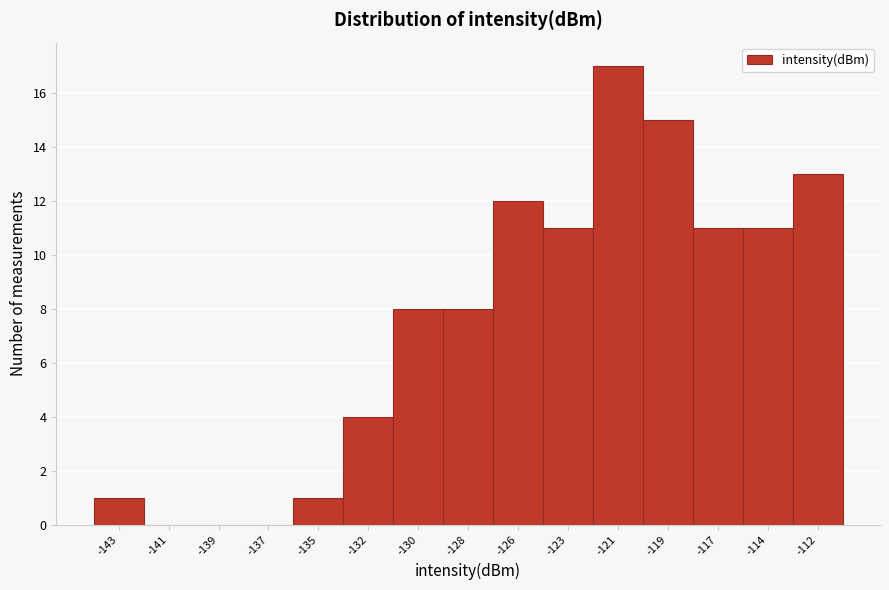

Reading left to right, list all the values displayed in this chart.

-143=1	-141=0	-139=0	-137=0	-135=1	-132=4	-130=8	-128=8	-126=12	-123=11	-121=17	-119=15	-117=11	-114=11	-112=13